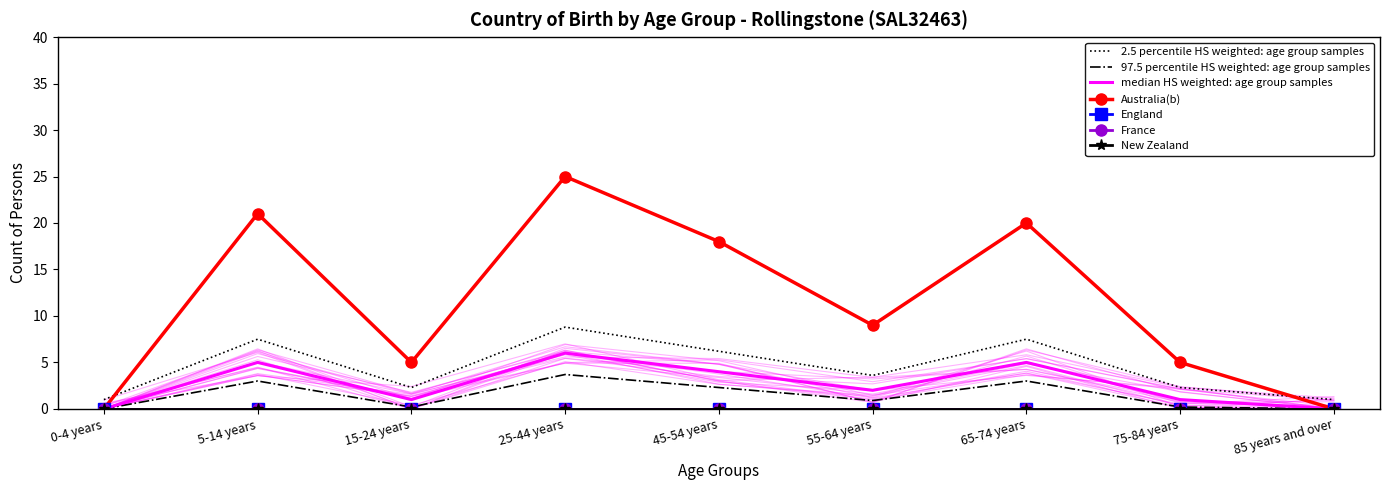

At how many categories does at least one series exceed 9?

4